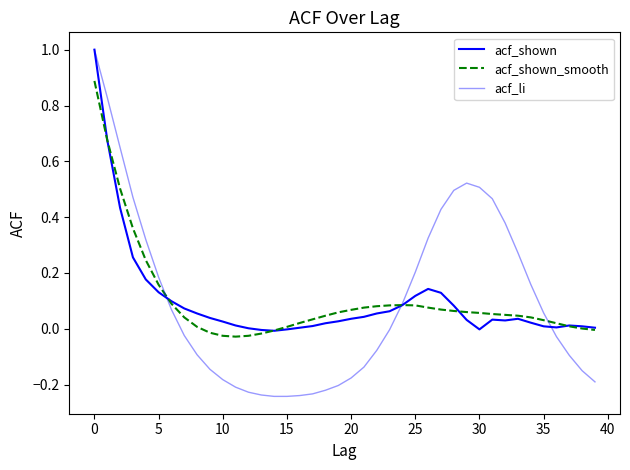

How many lines are shown in the chart?

3